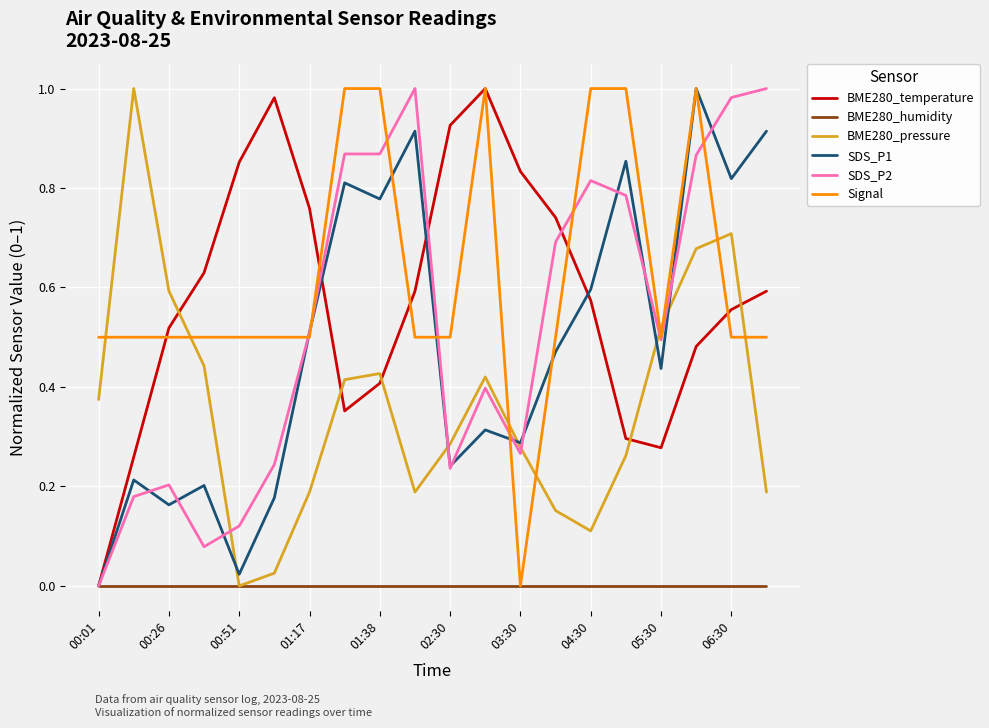

True or false: BME280_pressure and BME280_temperature intersect in this chart.

True